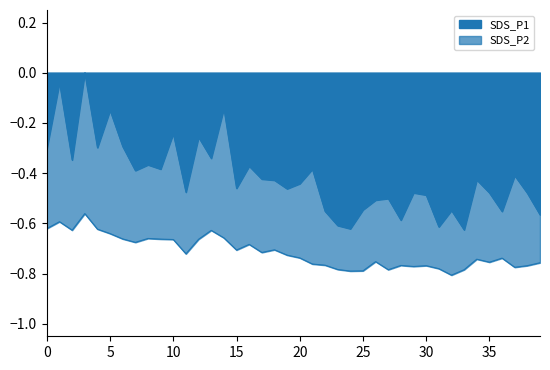

What is the value of the SDS_P2 point at the 4th from the left?

-0.6